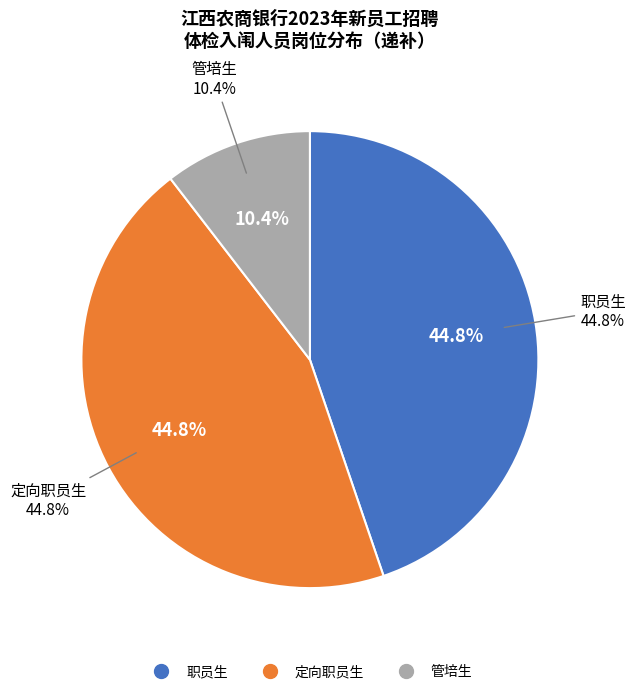

How many slices are in this pie chart?

3